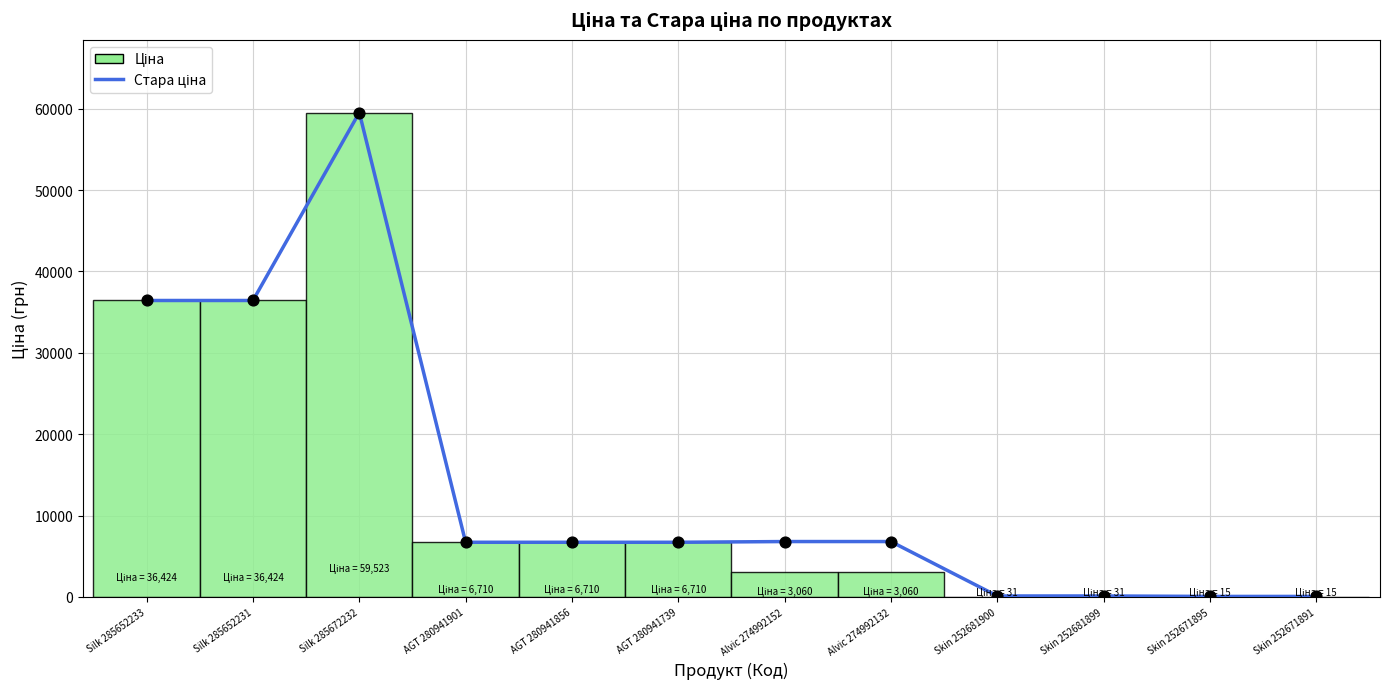

Which has a higher value, Silk 285652233 or Alvic 274992152?

Silk 285652233